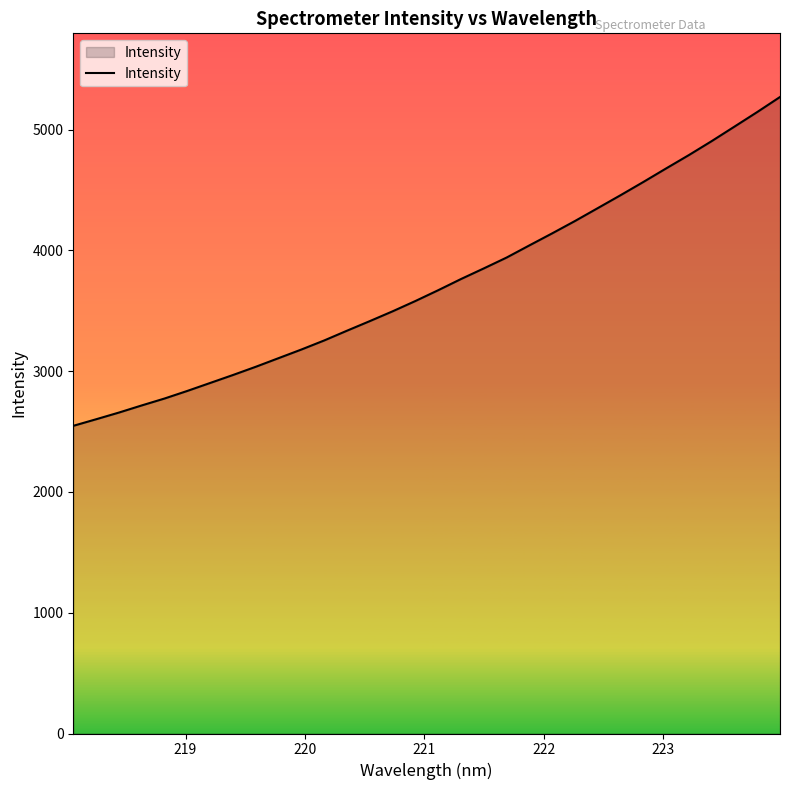

What is the minimum value shown in the chart?

2547.5